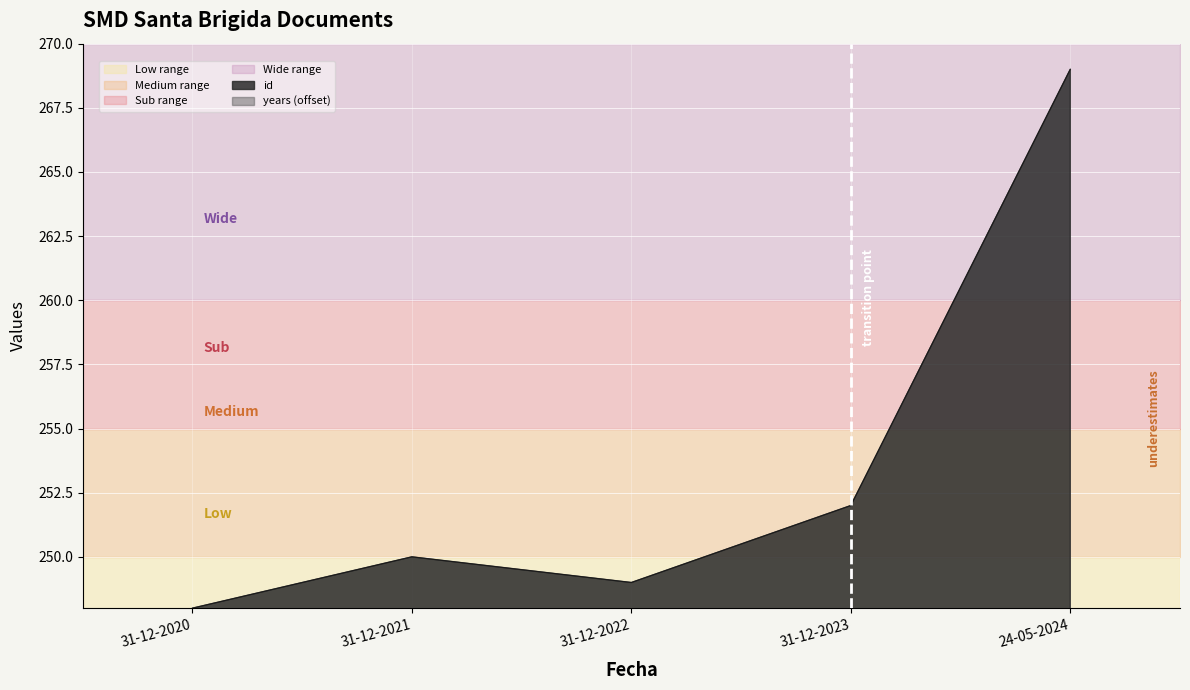

What position from the left is 31-12-2021?

2